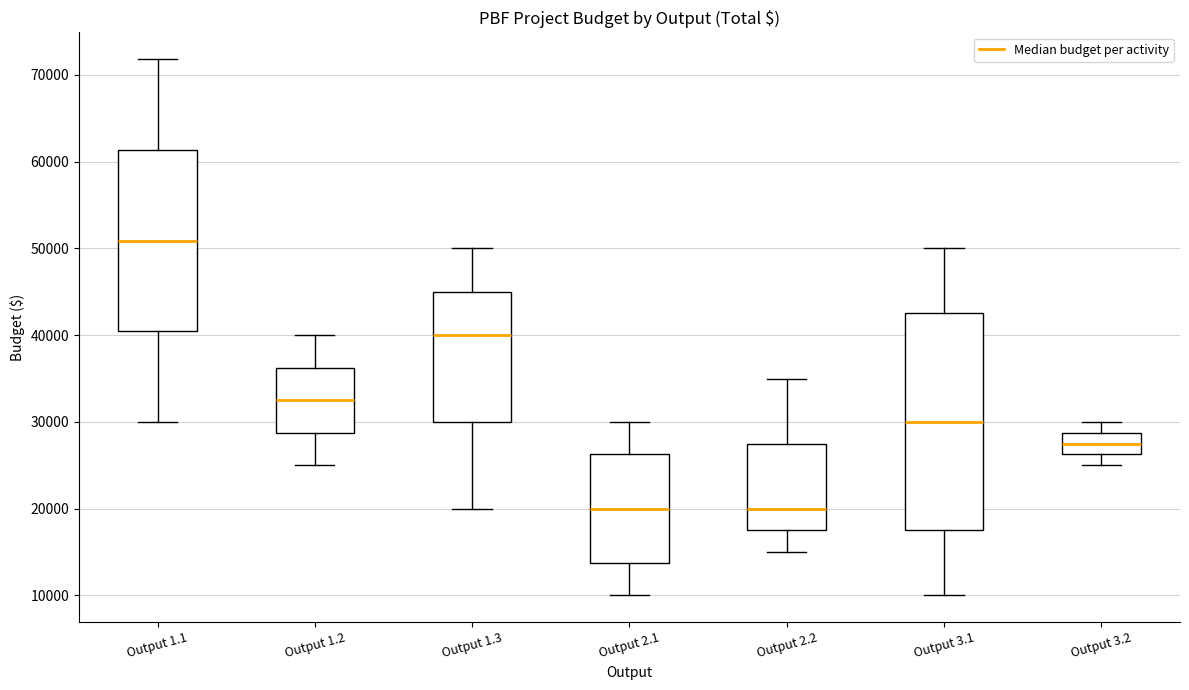

Which box's median line is the highest?

Output 1.1